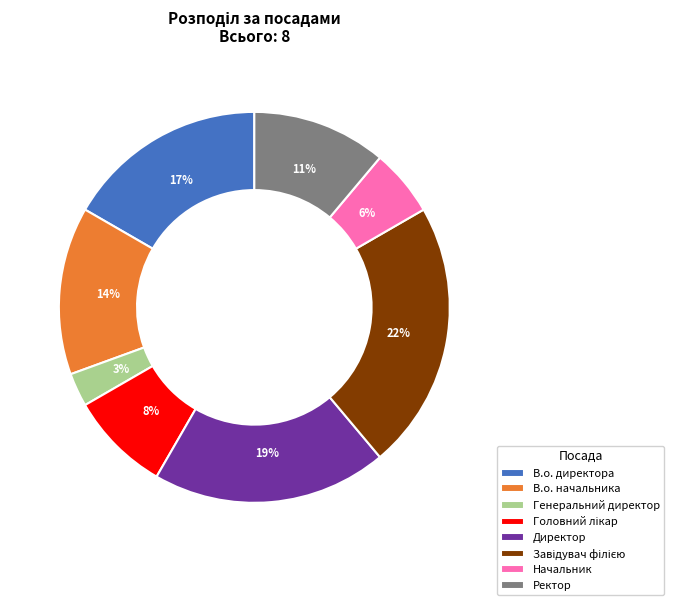

To the nearest percent, what portion does Директор represent?

19%